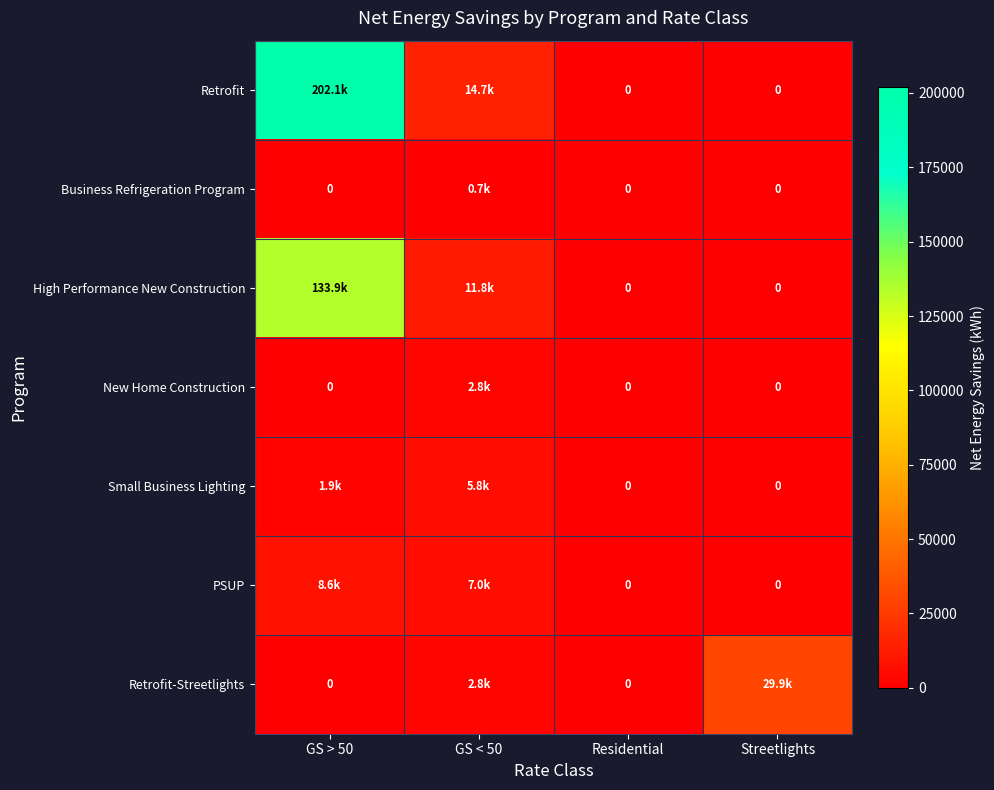

List the labels in order of PSUP value, largest first.

GS > 50, GS < 50, Residential, Streetlights